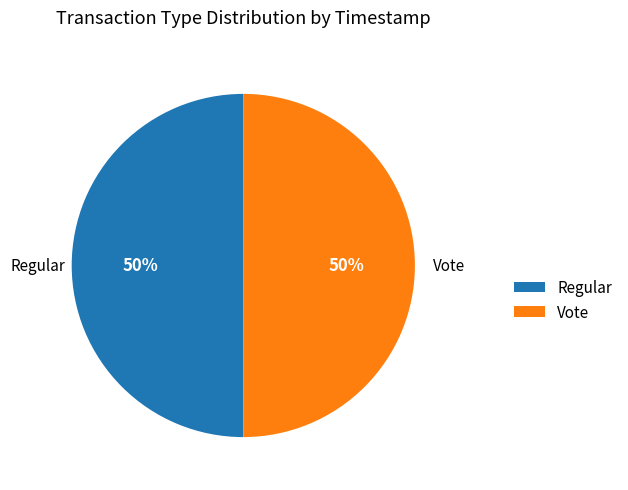

To the nearest percent, what is the combined percentage of Vote and Regular?

100%